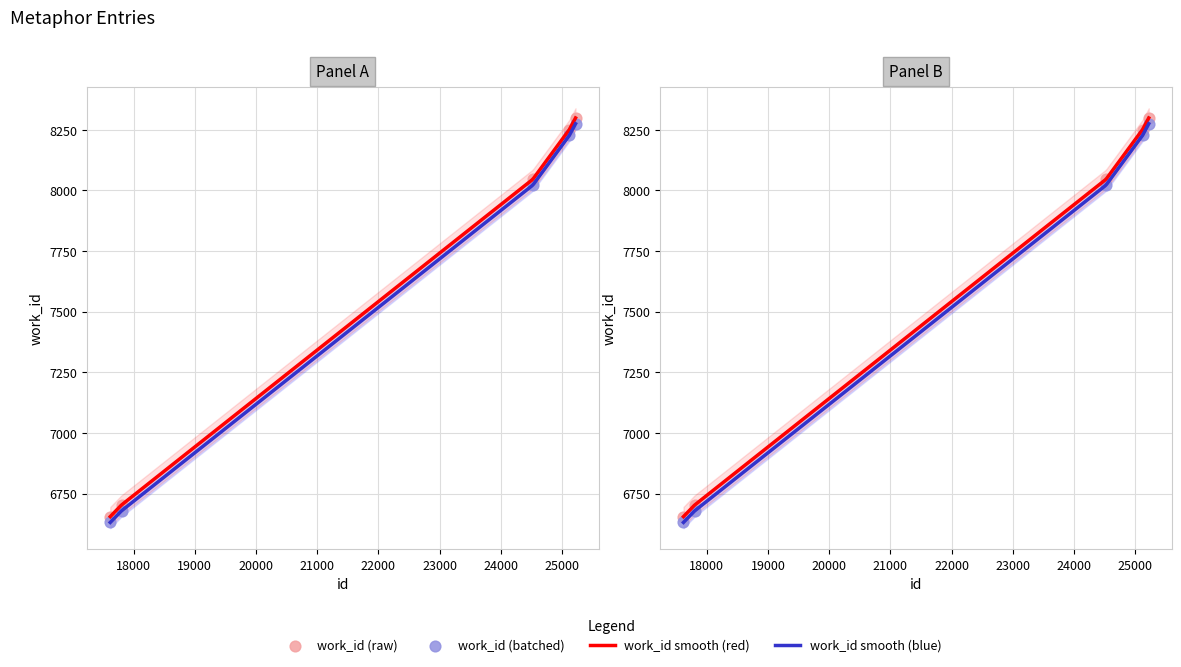

Between 25119 and 17619, which is larger?

25119